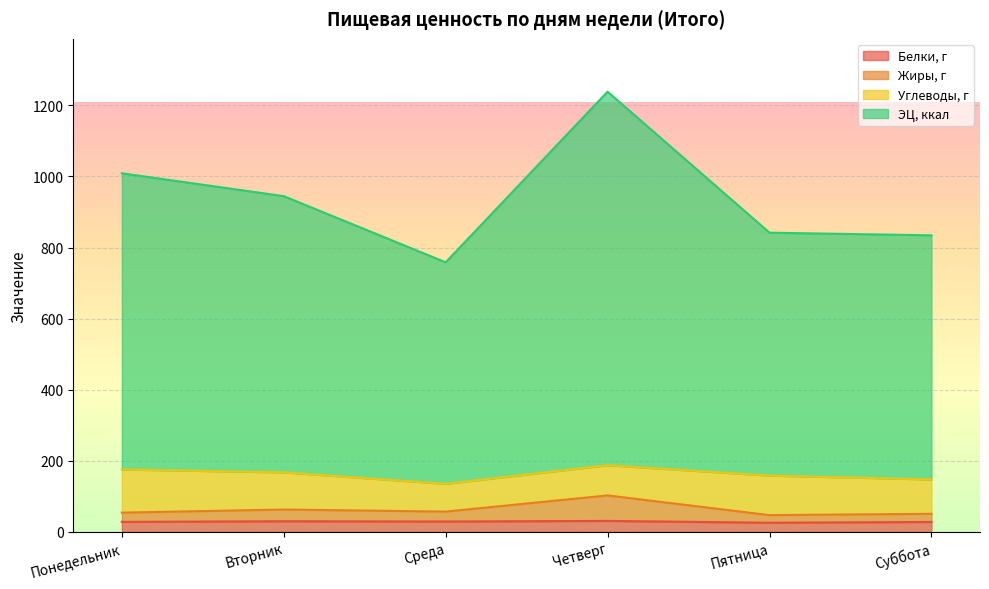

Is the value of Белки, г at Суббота greater than the value of Жиры, г at Понедельник?

No